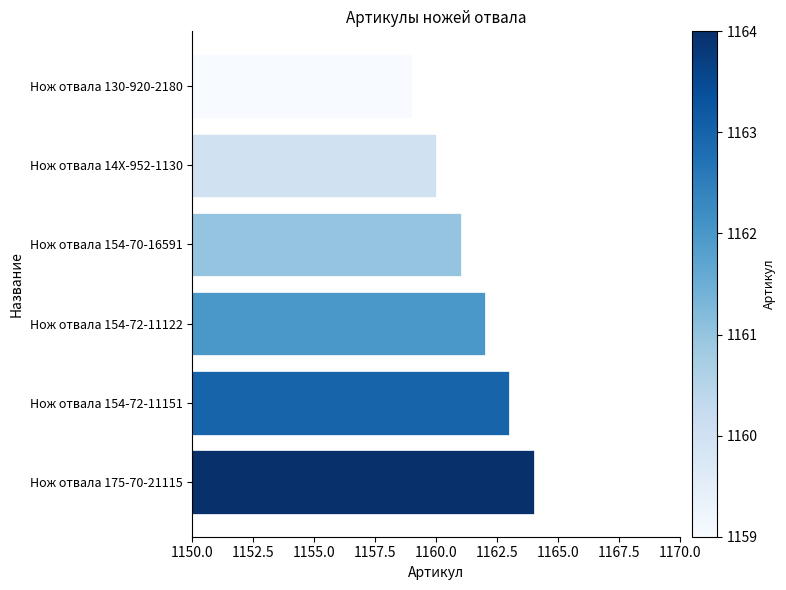

How many series are shown in this chart?

1